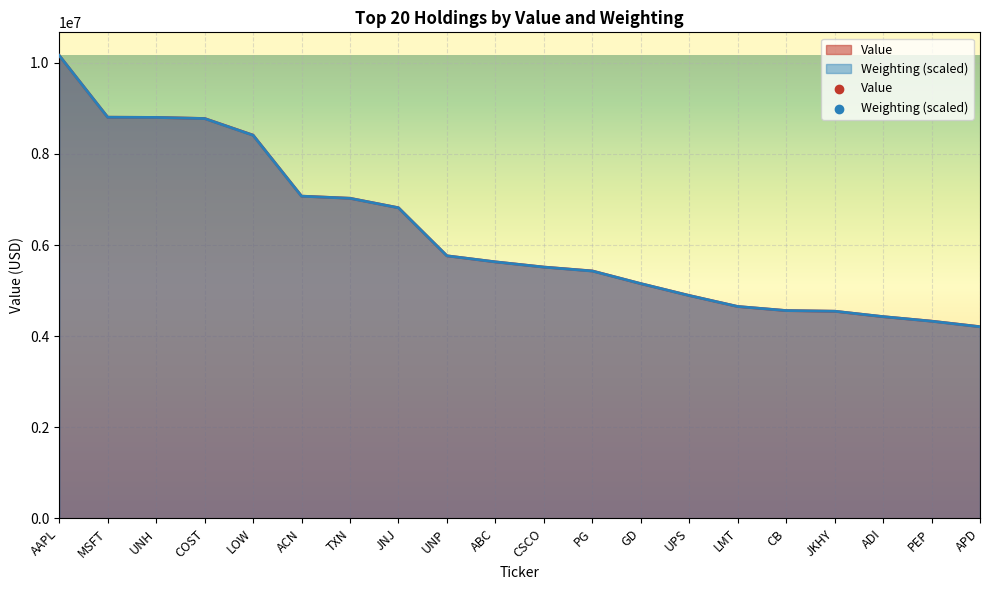

Which series reaches the maximum Y coordinate?

Value